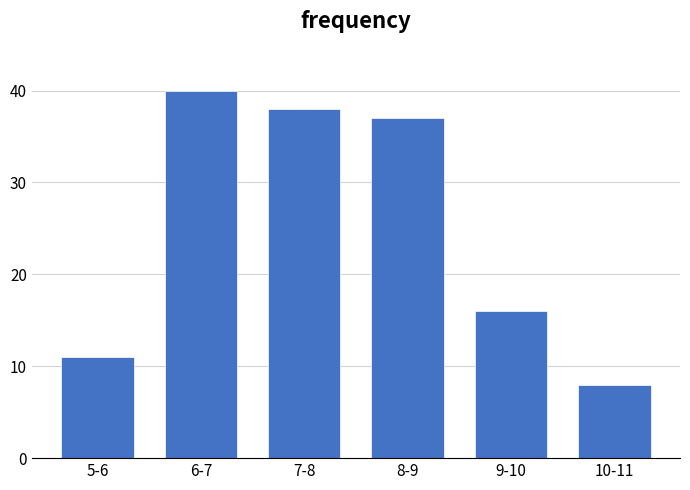

Reading left to right, list all the values displayed in this chart.

5-6=11	6-7=40	7-8=38	8-9=37	9-10=16	10-11=8